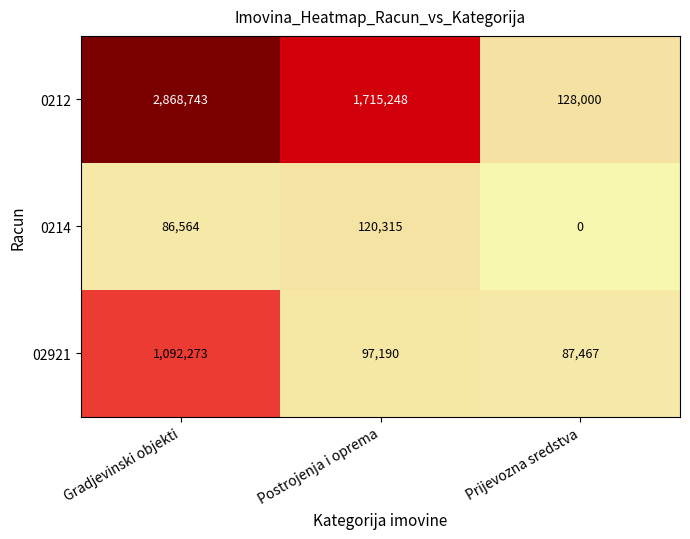

True or false: 0212 has a value of 504896 at Postrojenja i oprema.

False